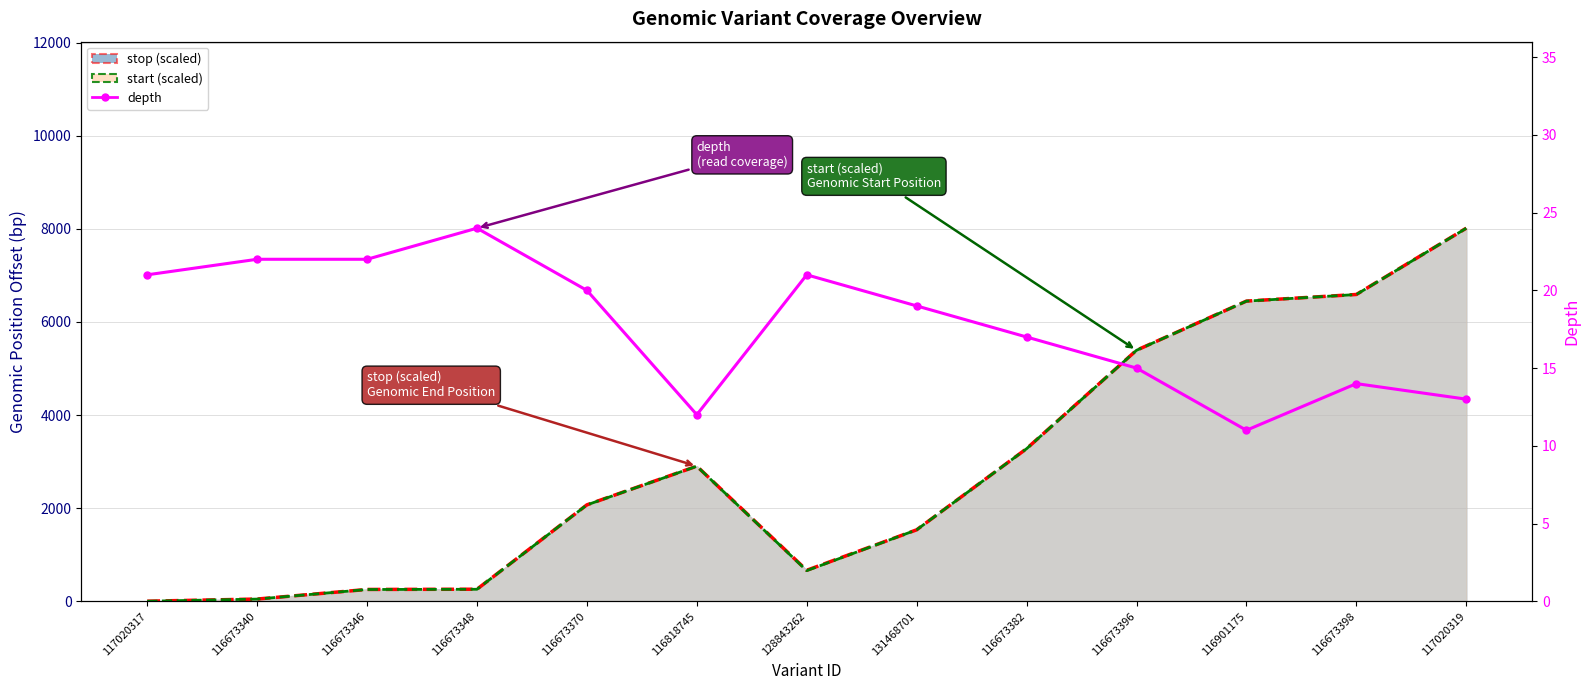

The chart shows a value of 14 at 116673398. True or false?

True